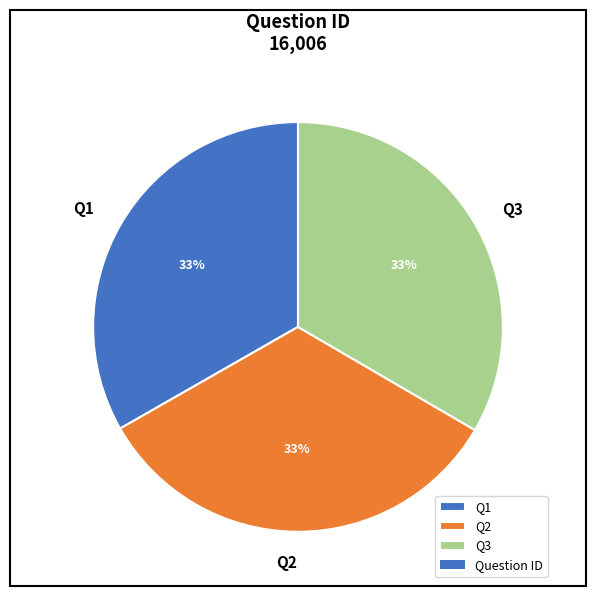

Does Q1 account for over 50% of the chart?

No